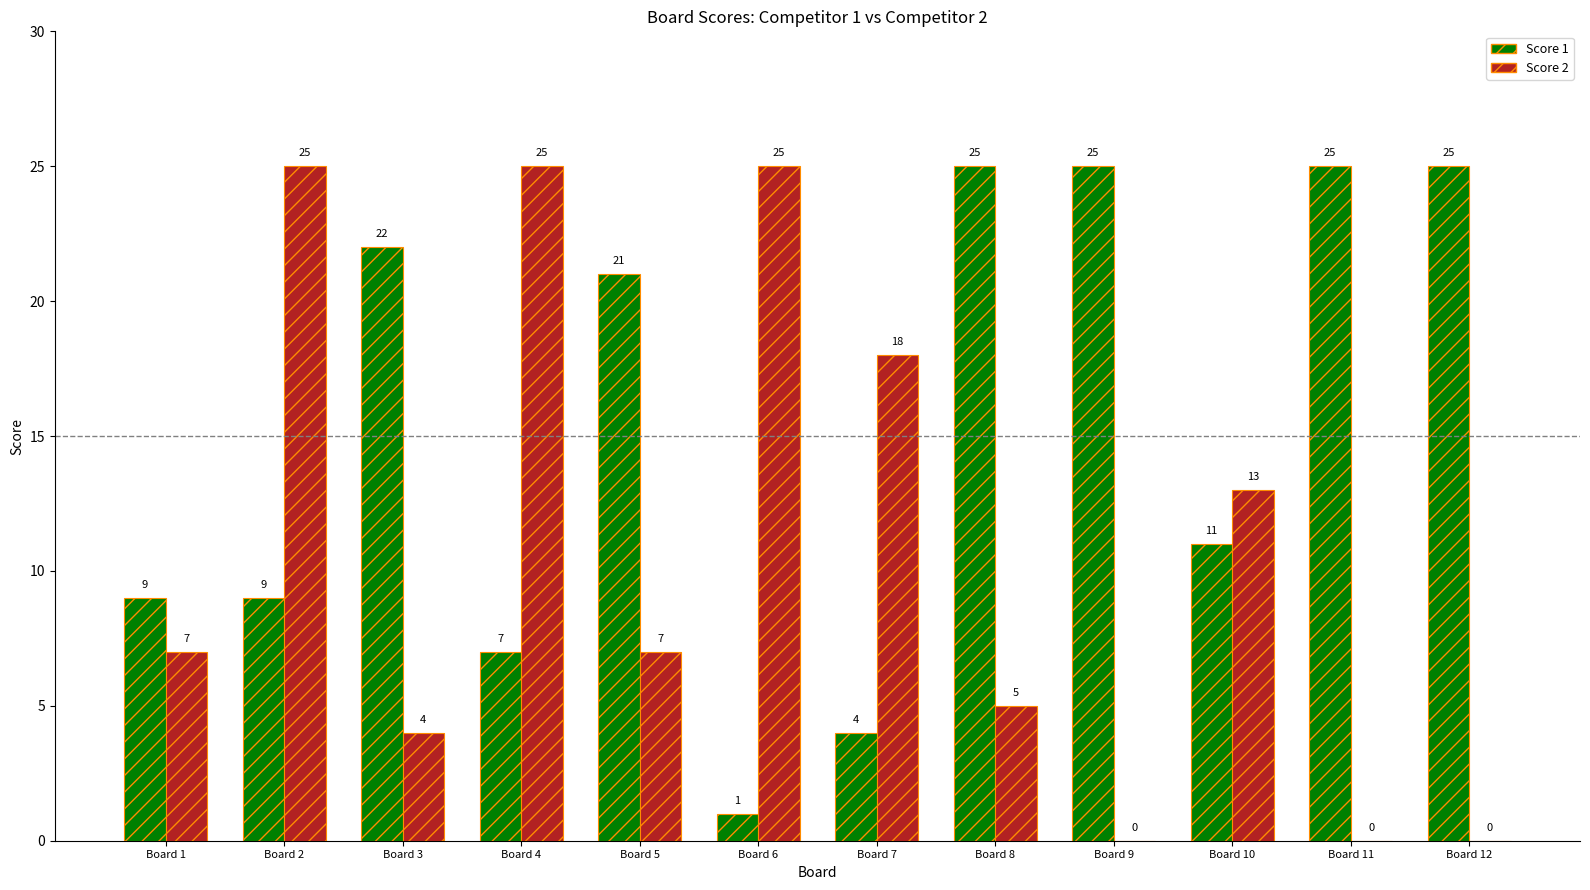

What is the sum of all Score 2 values?

129